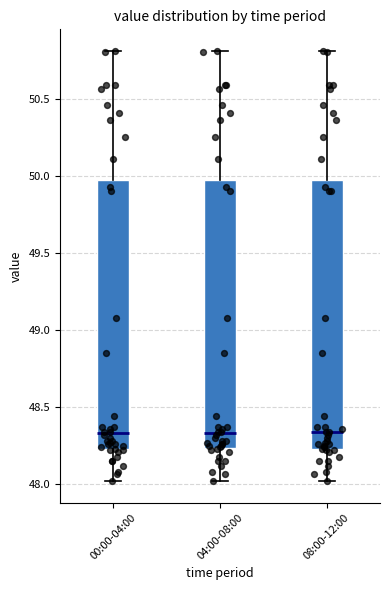

Where is the upper edge of the box for 04:00-08:00 on the y-axis? The values are not printed on the chart, so give them approximately, as read against the axis.

50.00